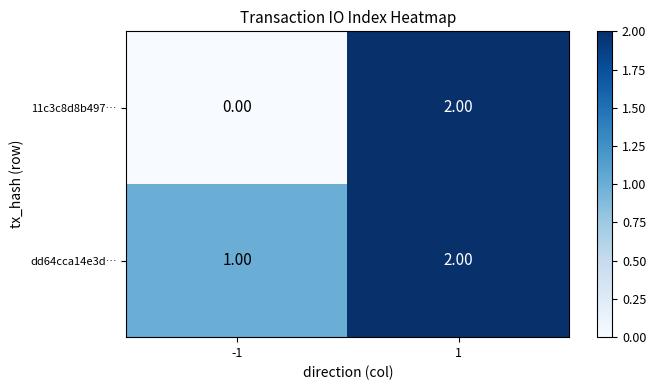

Rank the series by their average value, from lowest to highest.

11c3c8d8b497…, dd64cca14e3d…